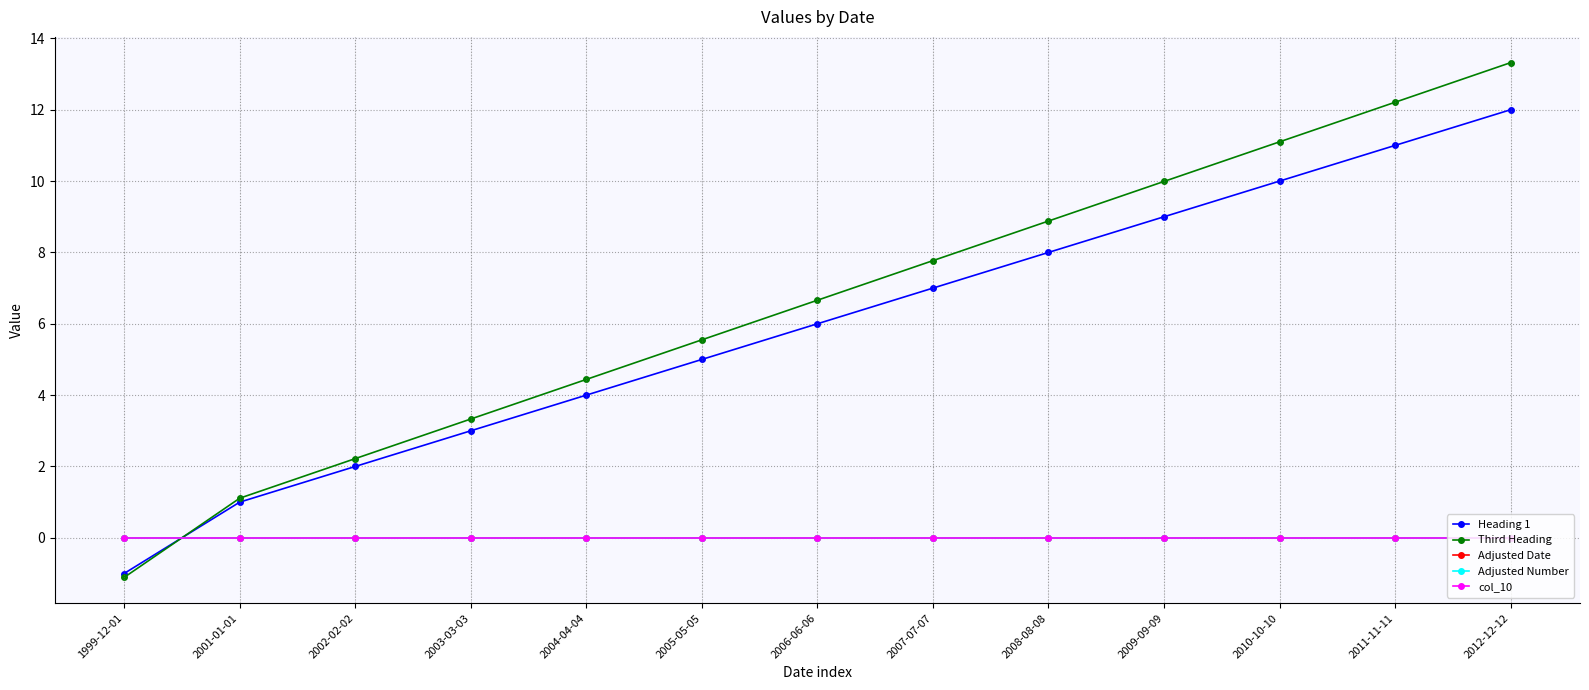

Reading left to right, extract all data points from this chart.

Heading 1: -1.0	1.0	2.0	3.0	4.0	5.0	6.0	7.0	8.0	9.0	10.0	11.0	12.0
Third Heading: -1.1	1.1	2.2	3.3	4.4	5.5	6.7	7.8	8.9	10.0	11.1	12.2	13.3
Adjusted Date: 0.0	0.0	0.0	0.0	0.0	0.0	0.0	0.0	0.0	0.0	0.0	0.0	0.0
Adjusted Number: 0.0	0.0	0.0	0.0	0.0	0.0	0.0	0.0	0.0	0.0	0.0	0.0	0.0
col_10: 0.0	0.0	0.0	0.0	0.0	0.0	0.0	0.0	0.0	0.0	0.0	0.0	0.0